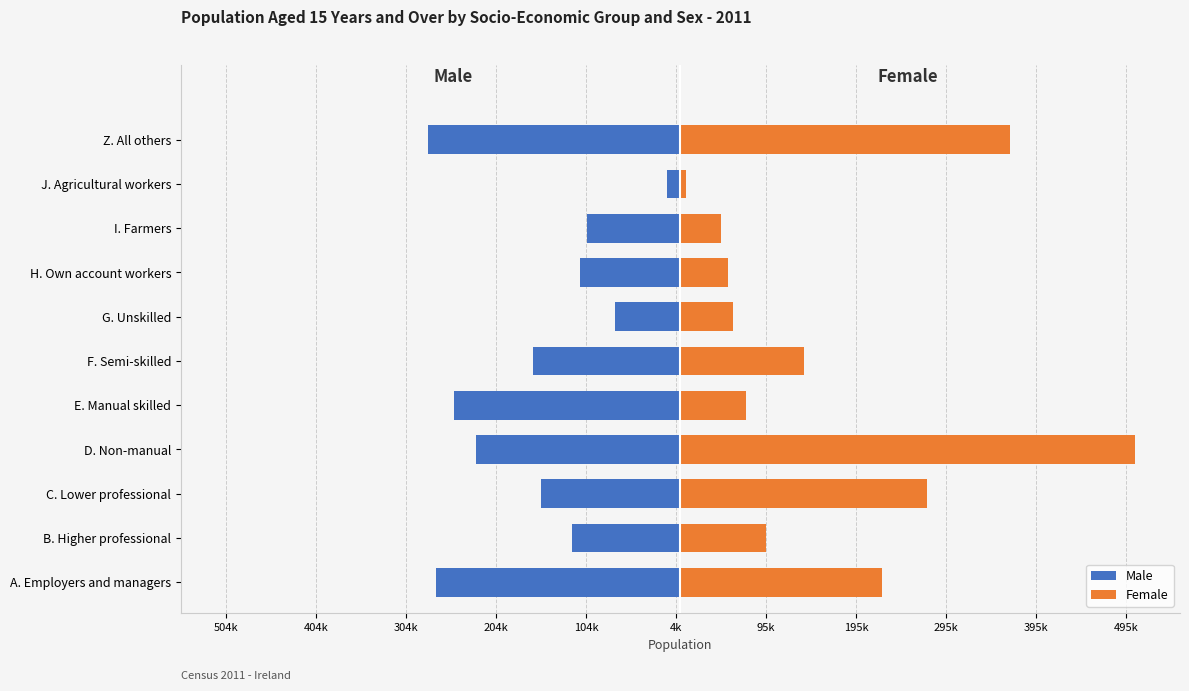

What are all the series names shown in the legend?

Male, Female